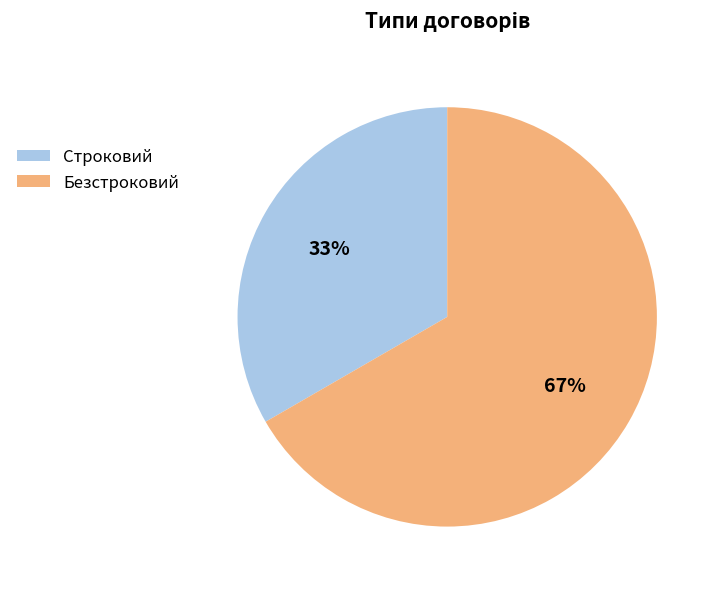

Is it true that Строковий is 21% of the pie?

False